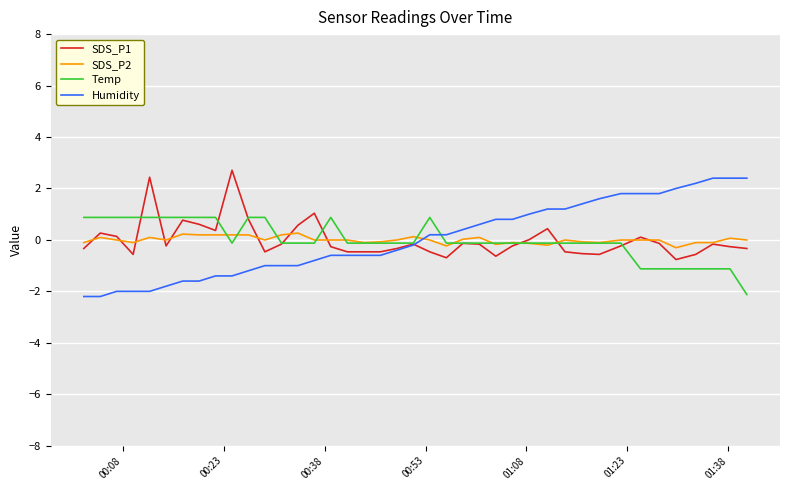

True or false: SDS_P2 and Humidity cross at least once.

True